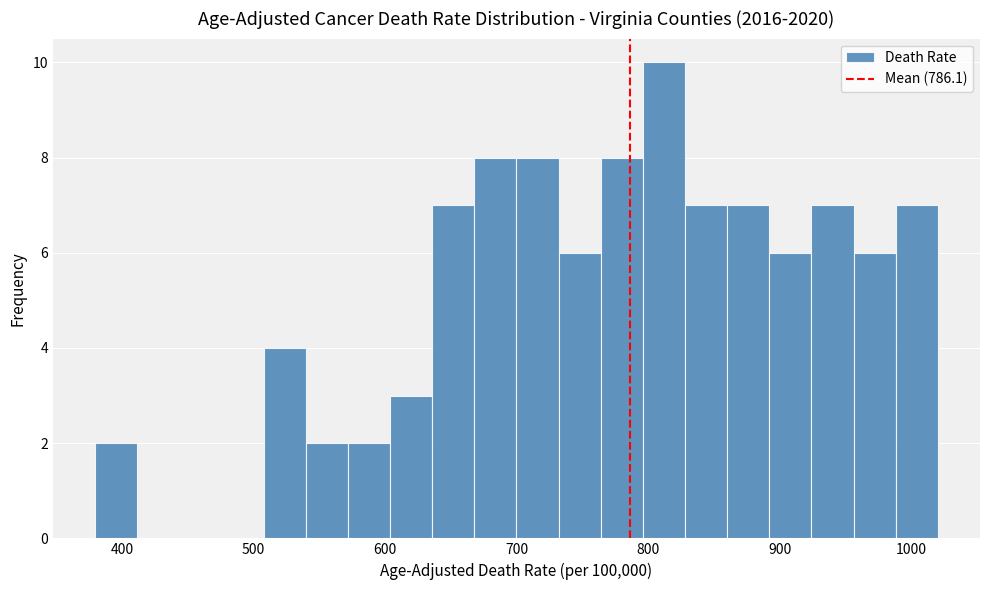

Read against the x-axis, roughly where is the centre of the tallest bar?

810